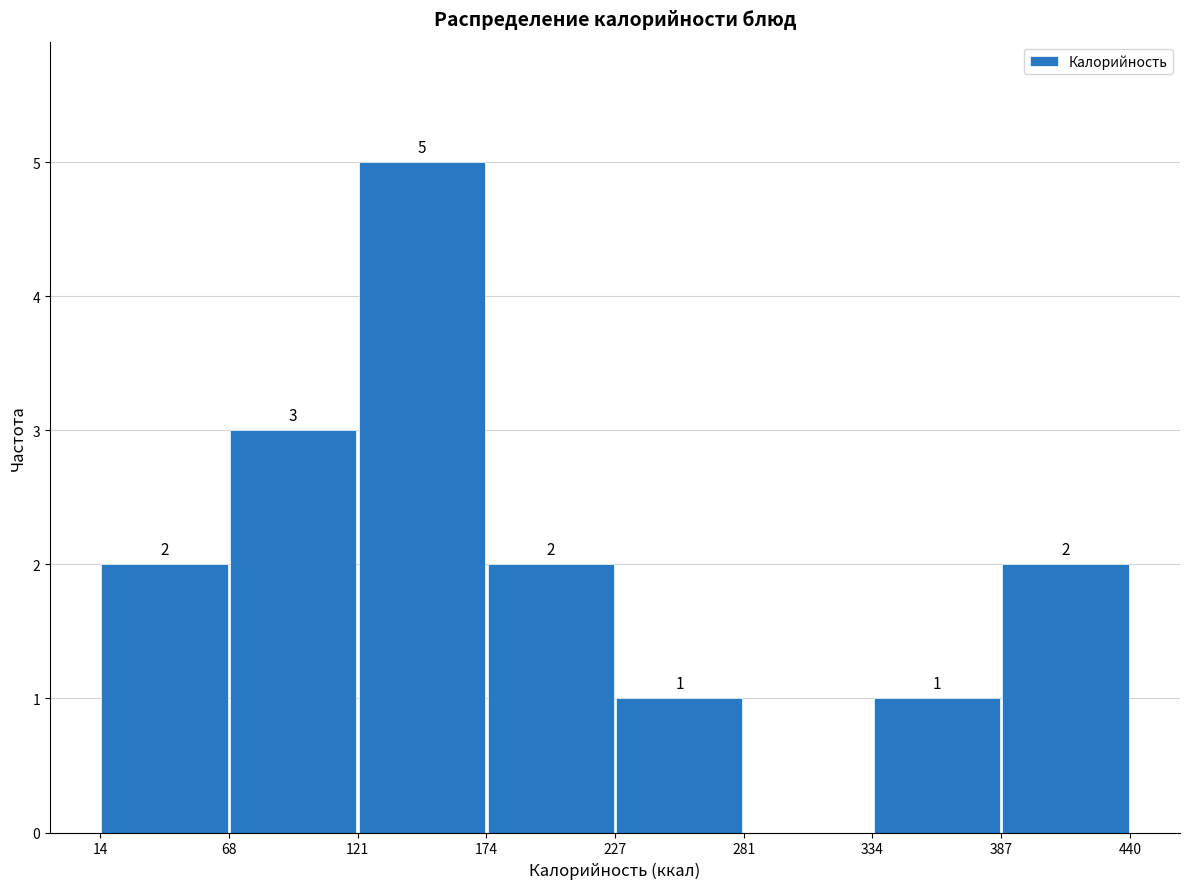

Over which range of the x-axis is the bar tallest?

121 to 174